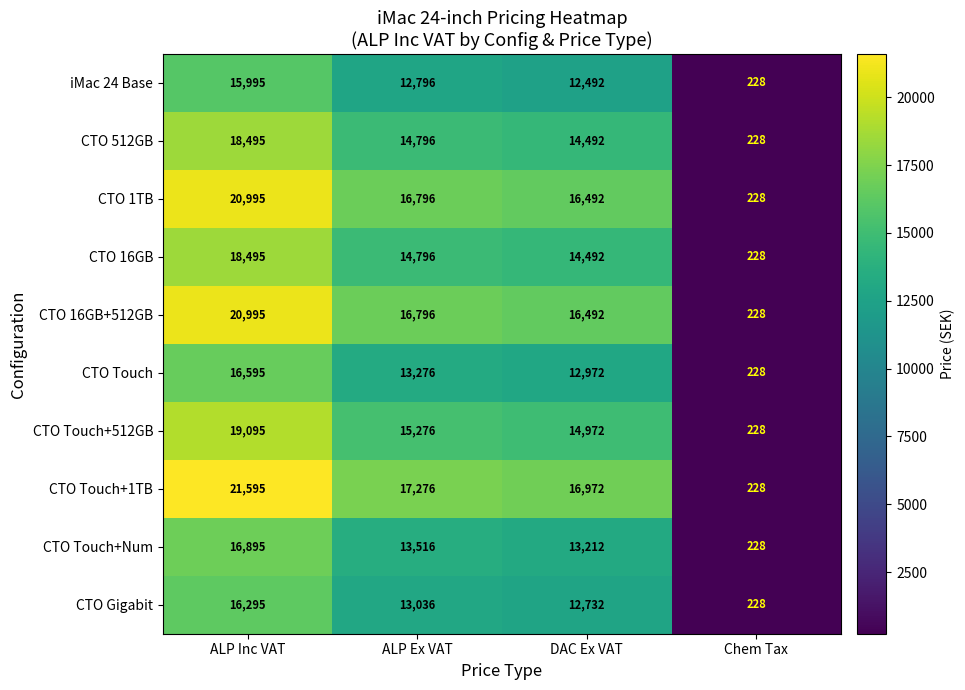

What is the total value across all series at ALP Inc VAT?

185450